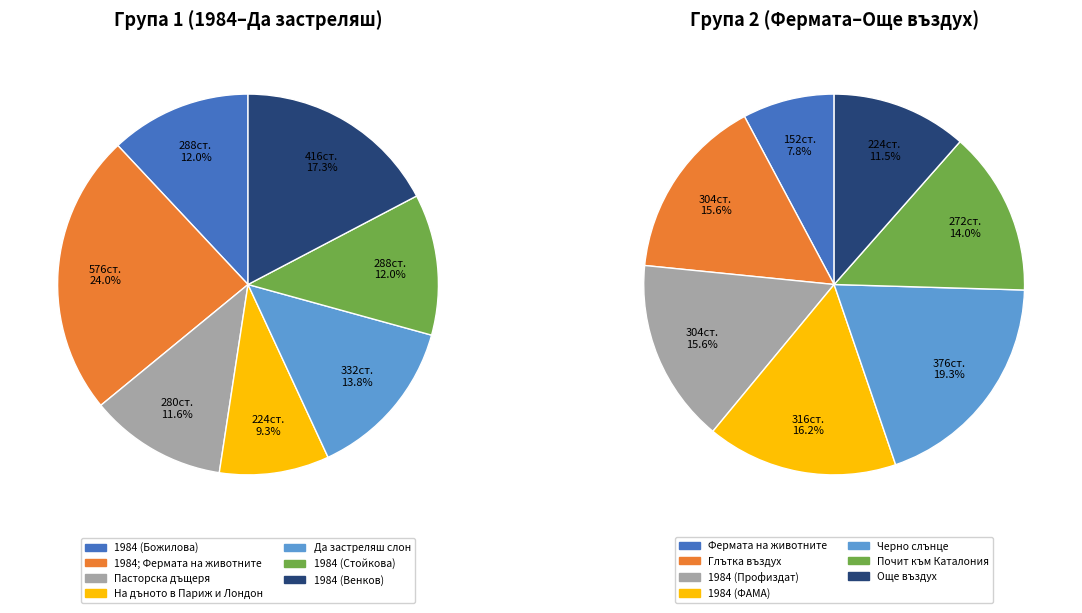

What is the change in value from 1984 (Божилова) to Да застреляш слон?

+44